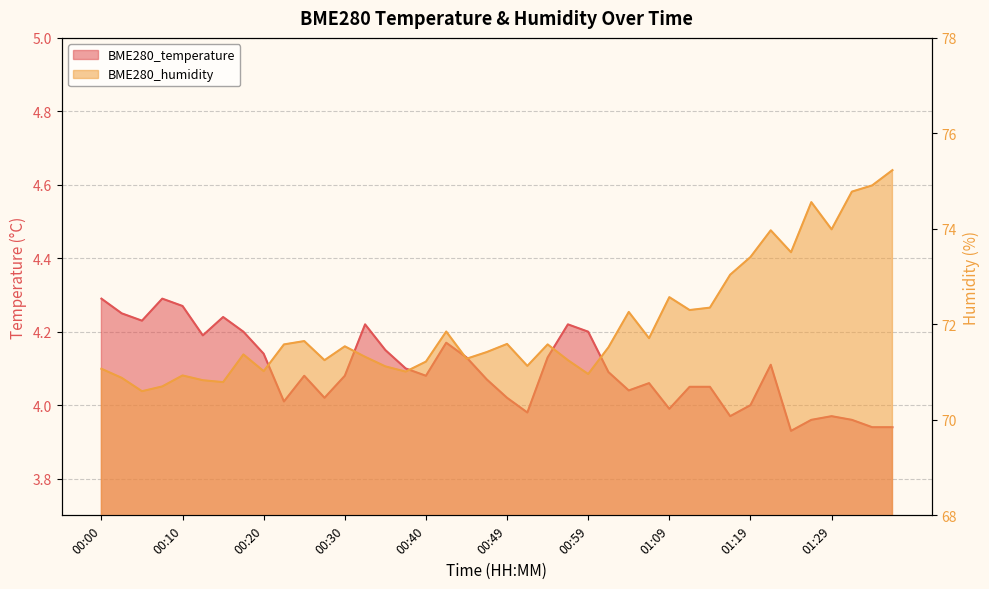

True or false: BME280_temperature has a value of 1.5 at 01:09.

False